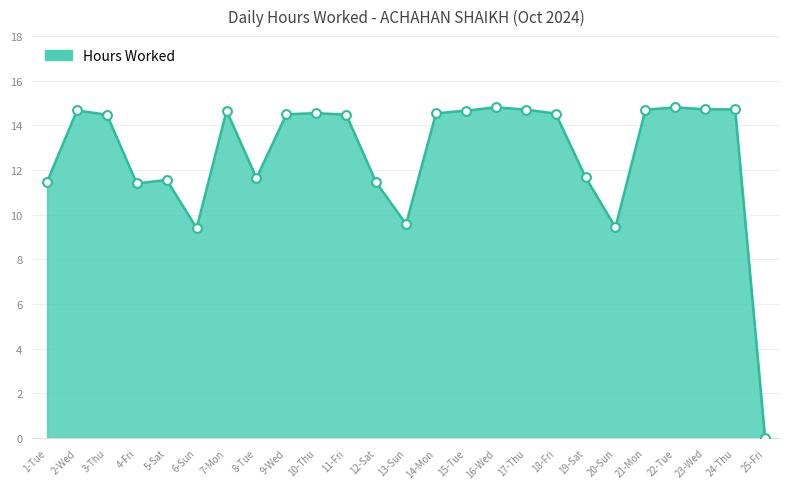

Approximately how many times larger is the value at 24-Thu compared to 19-Sat?

1.3